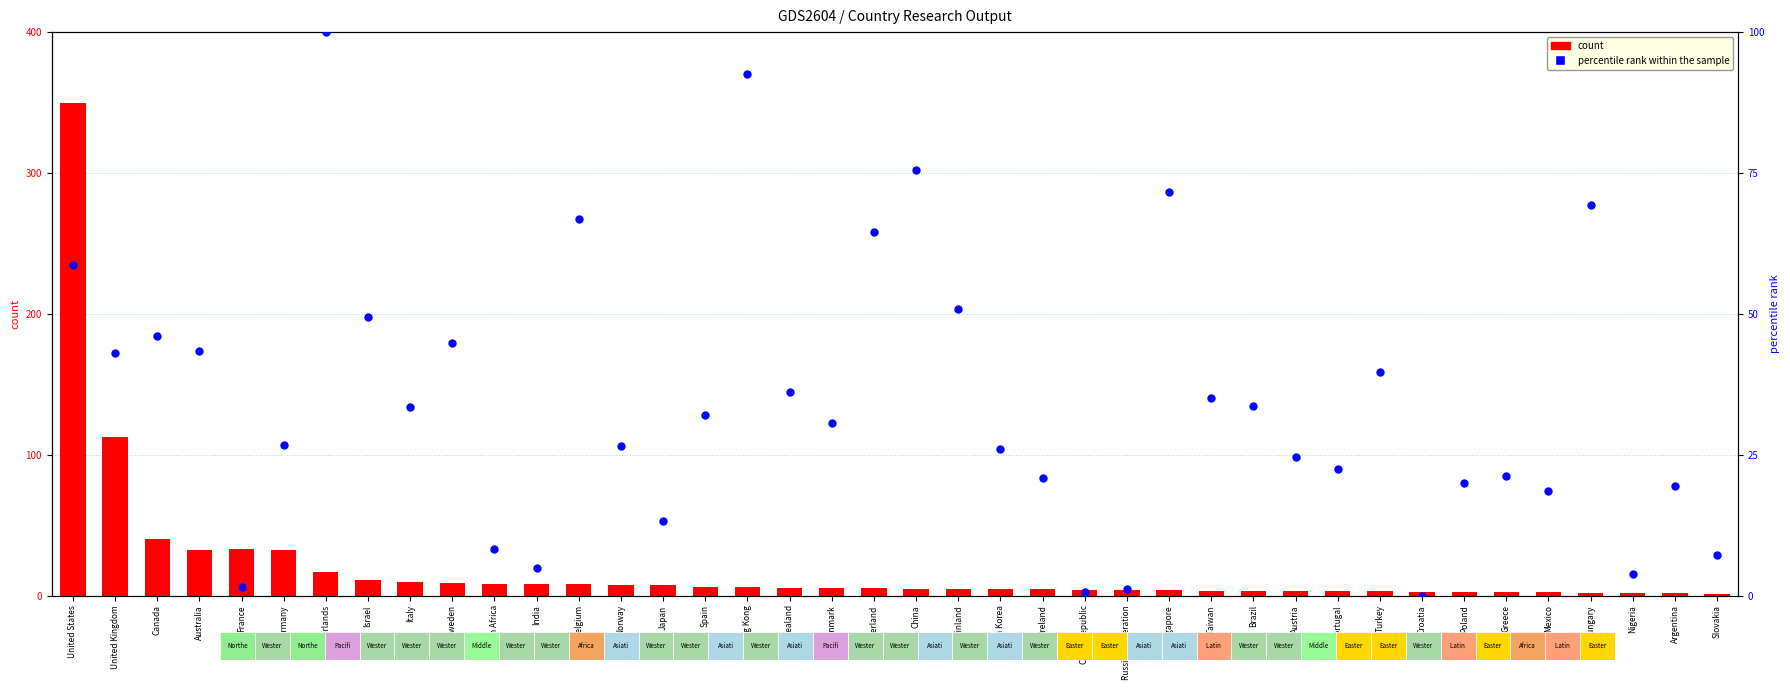

What are all the series names shown in the legend?

count, percentile rank within the sample